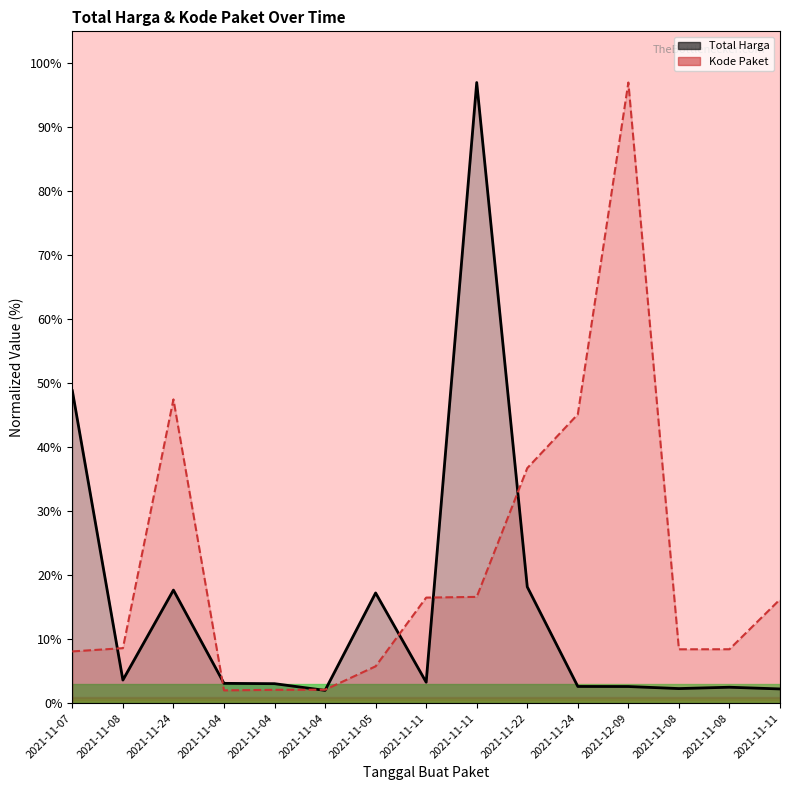

True or false: Total Harga has more than 0 interior local peaks.

True